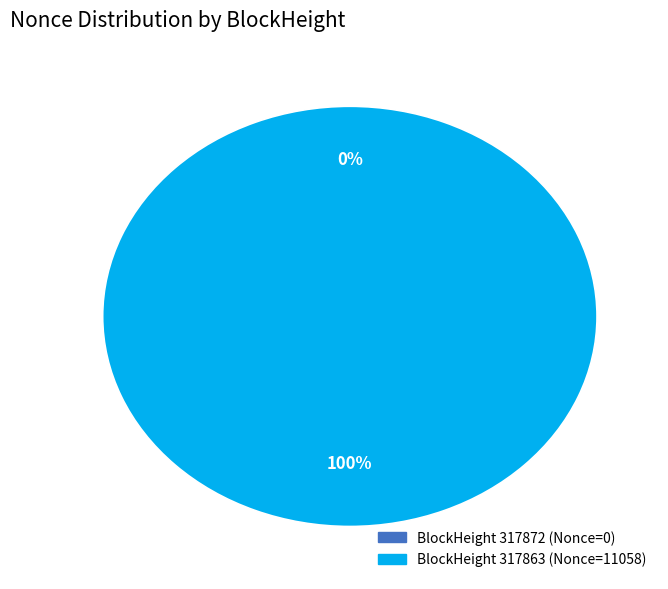

Rank the categories by value from highest to lowest.

317863, 317872